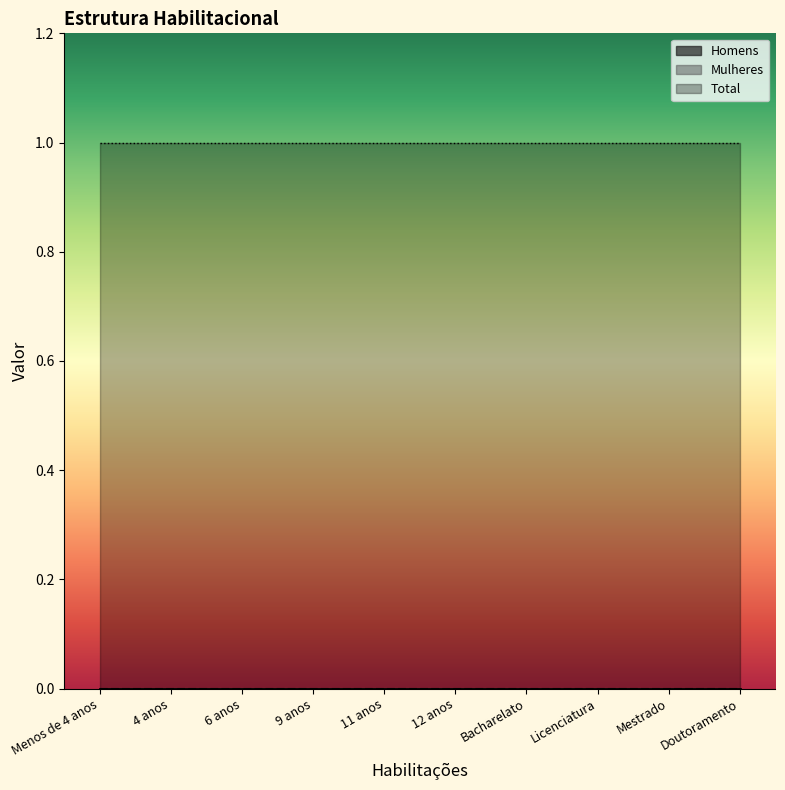

Rank the series at 4 anos from lowest to highest value.

Homens, Mulheres, Total